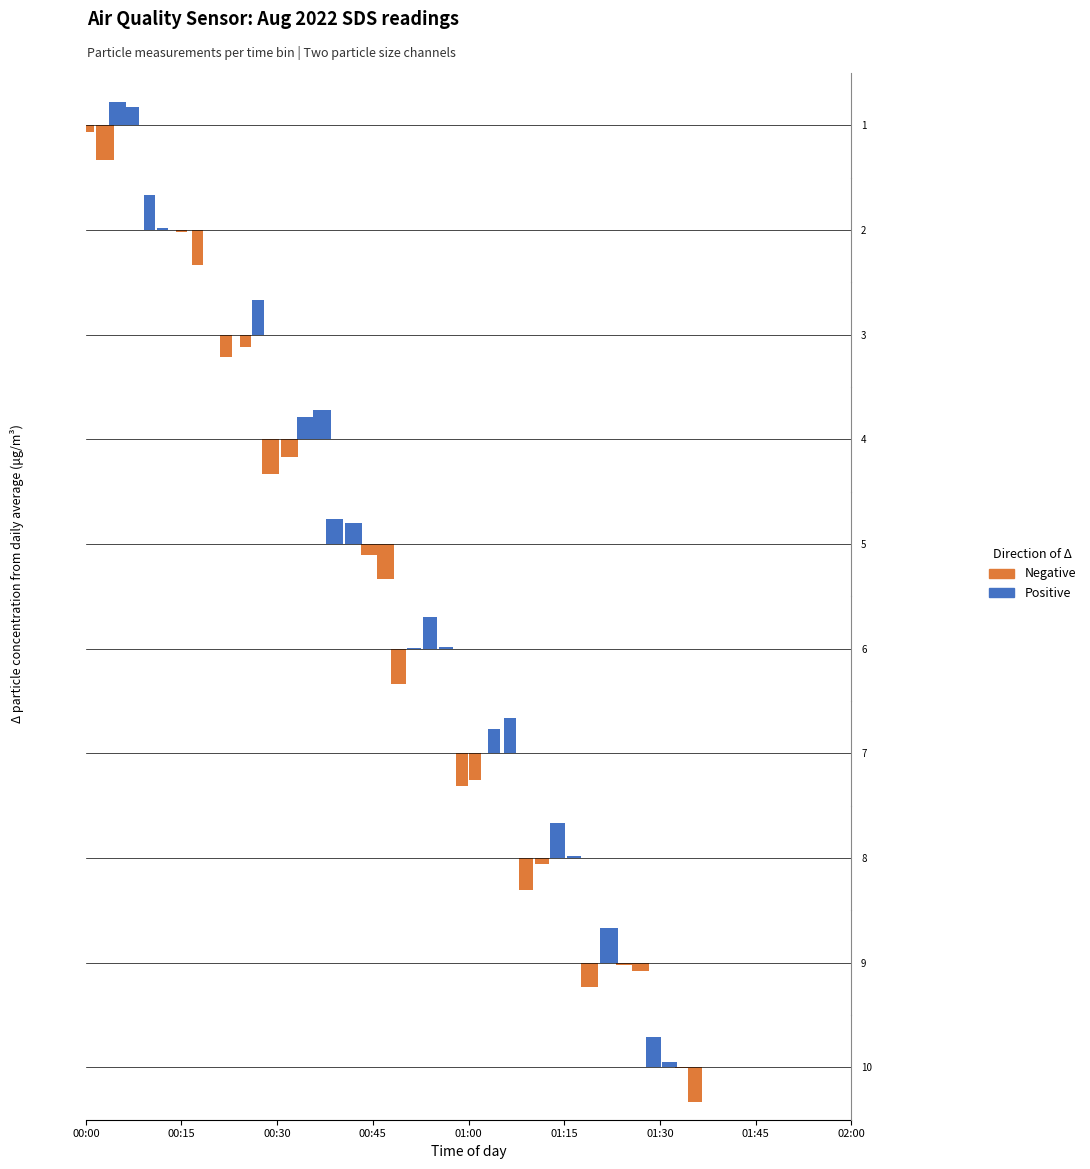

The Negative series shows -0.0 at 00:30. True or false?

True